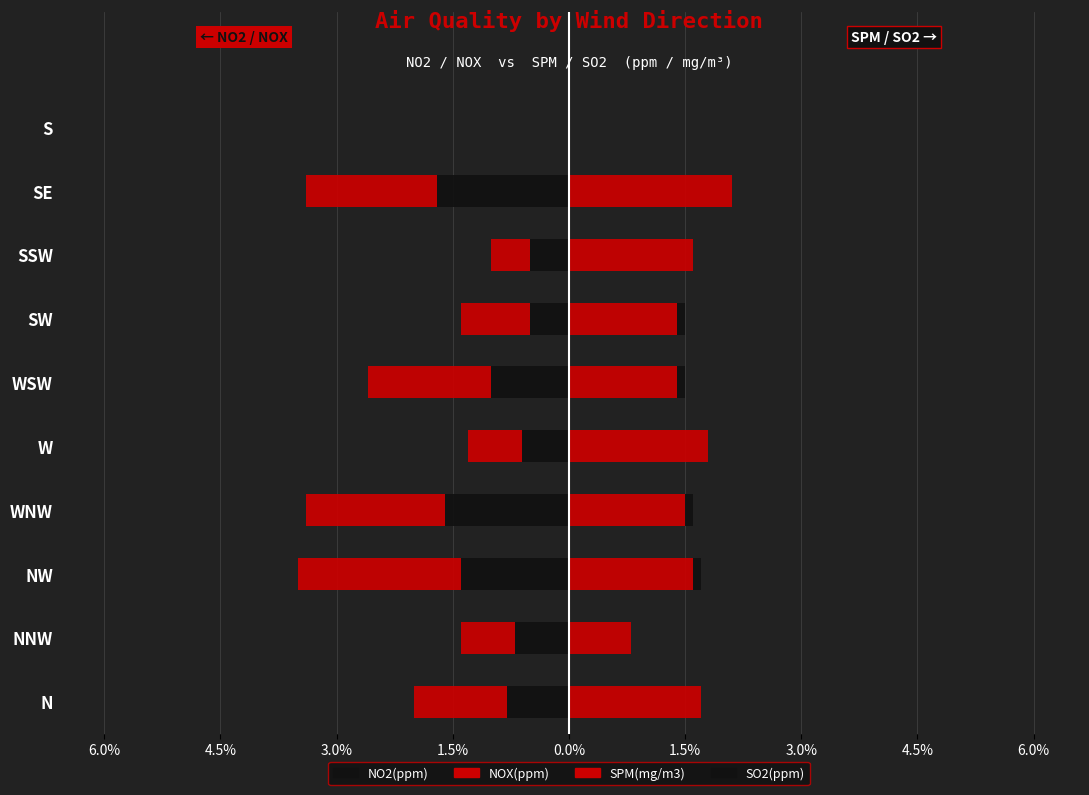

How many positive values does the SO2(ppm) series have?

4